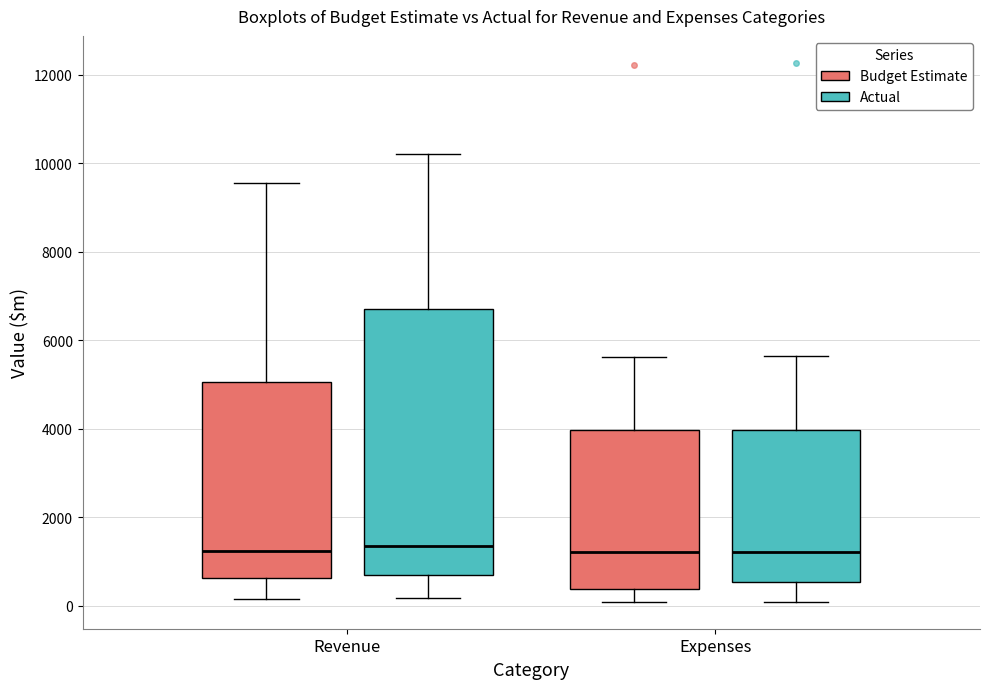

Reading left to right, read every box against the y-axis: the position of its median line, the range the box covers, and the ends of its whiskers. The values are not printed on the chart, so give them approximately, as read against the axis.

Revenue (Budget Estimate): median 1200, box 600 to 5000, whiskers 200 to 9600
Revenue (Actual): median 1400, box 800 to 6800, whiskers 200 to 10200
Expenses (Budget Estimate): median 1200, box 400 to 4000, whiskers 0 to 5600
Expenses (Actual): median 1200, box 600 to 4000, whiskers 0 to 5600